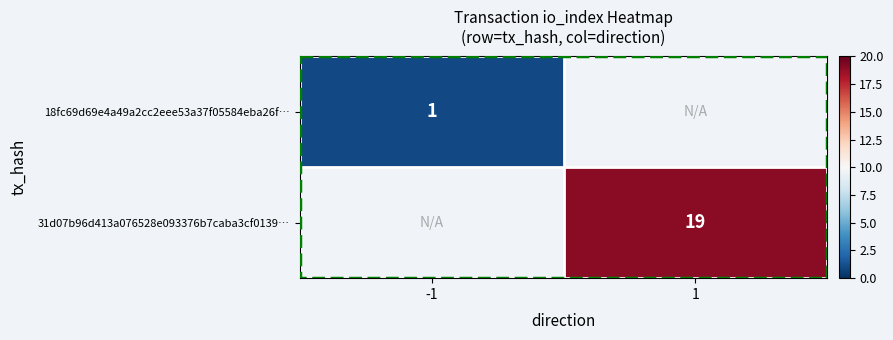

At which category does the chart reach its minimum across all series?

-1